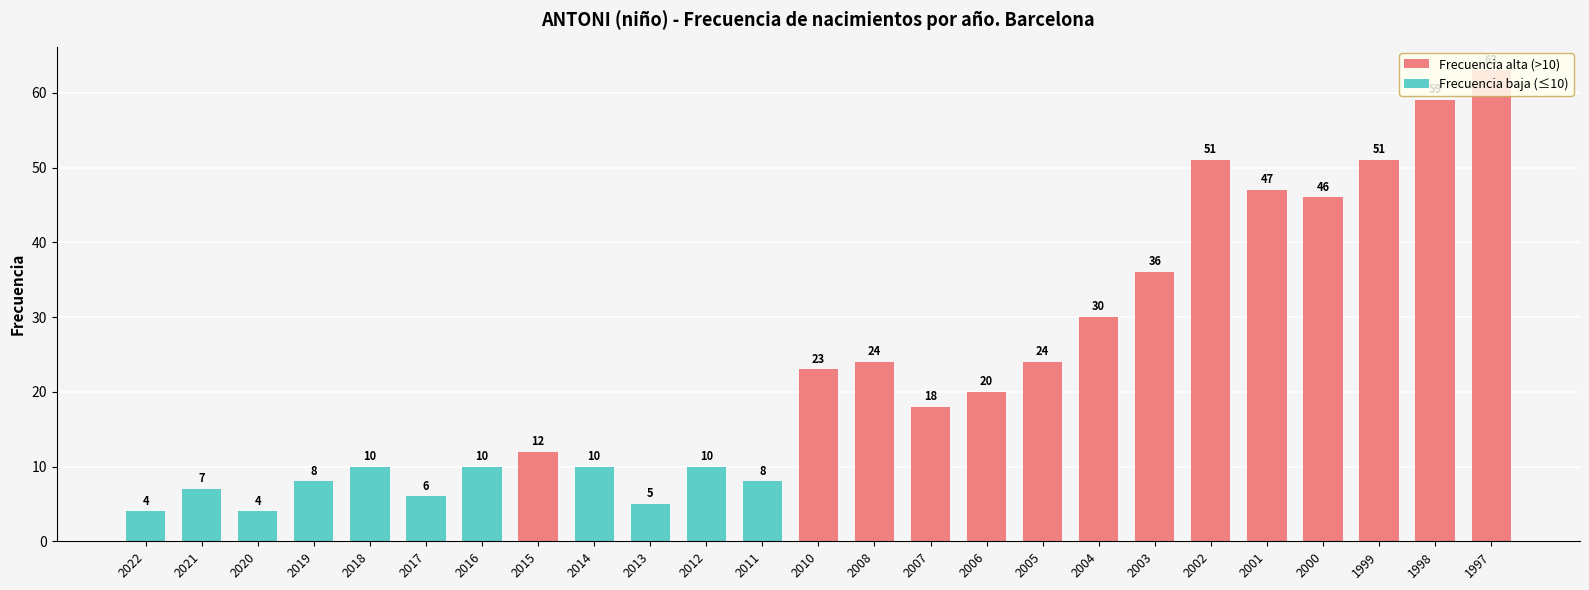

What is the minimum value shown in the chart?

4